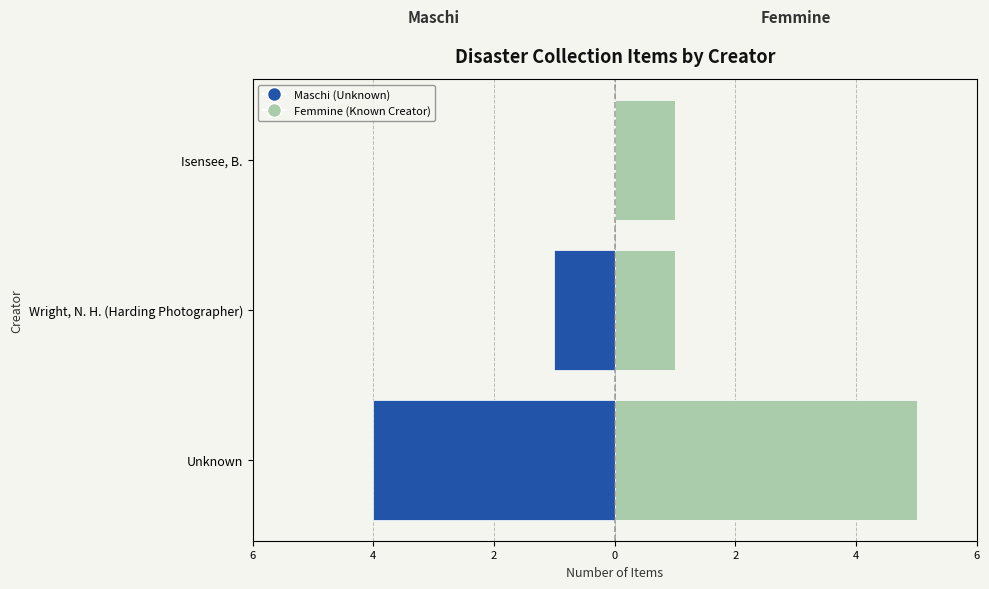

Is the value of Maschi (Unknown) at Unknown greater than the value of Femmine (Wright / Isensee) at Isensee, B.?

No